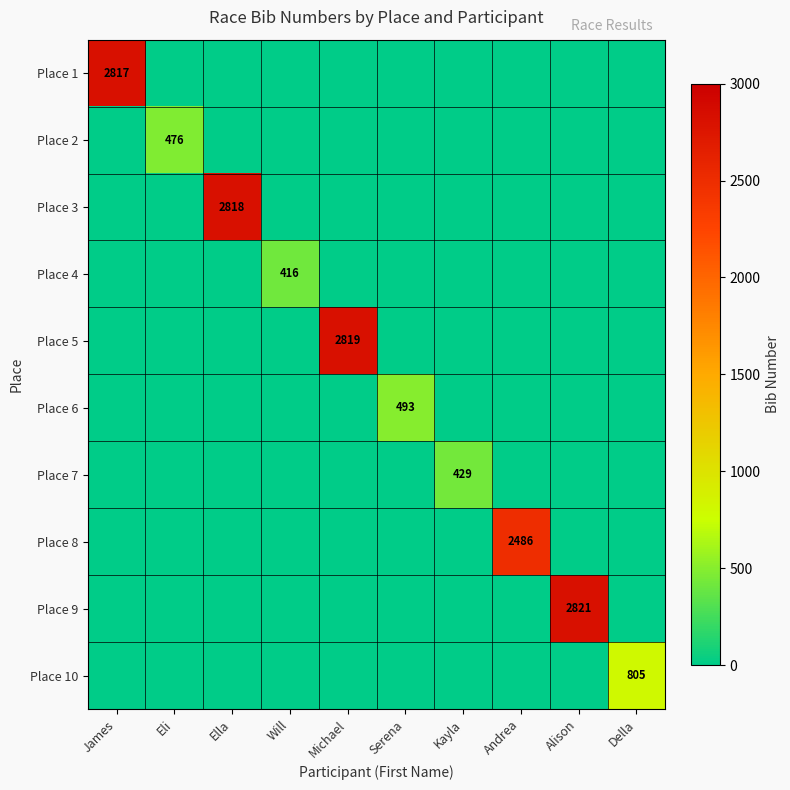

Count the number of categories in the chart.

10